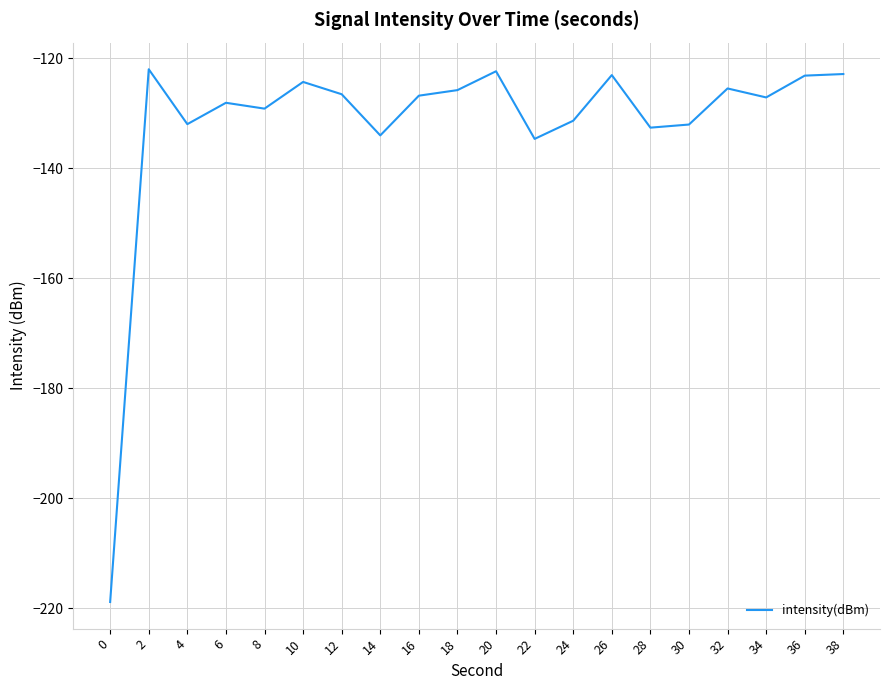

What is the minimum value shown in the chart?

-218.9